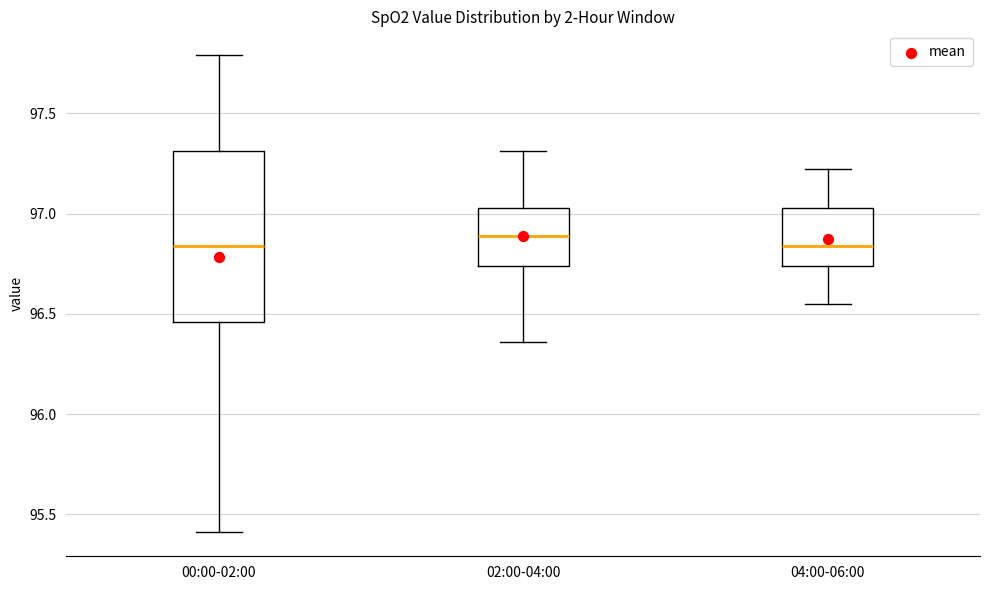

Where is the upper edge of the box for 02:00-04:00 on the y-axis? The values are not printed on the chart, so give them approximately, as read against the axis.

97.05